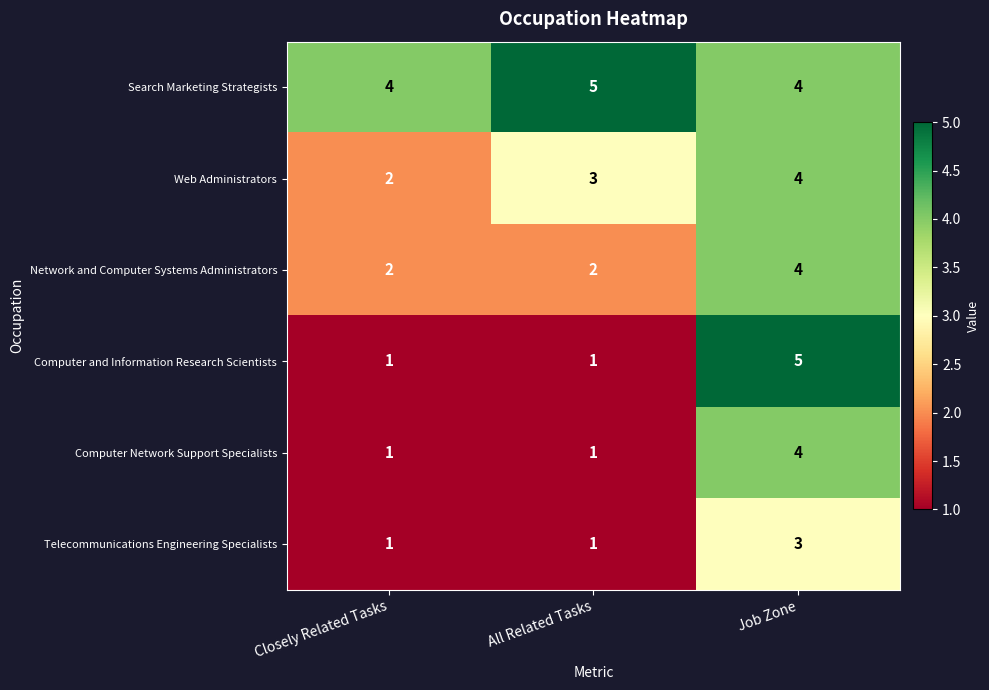

How many distinct data groups are displayed?

6